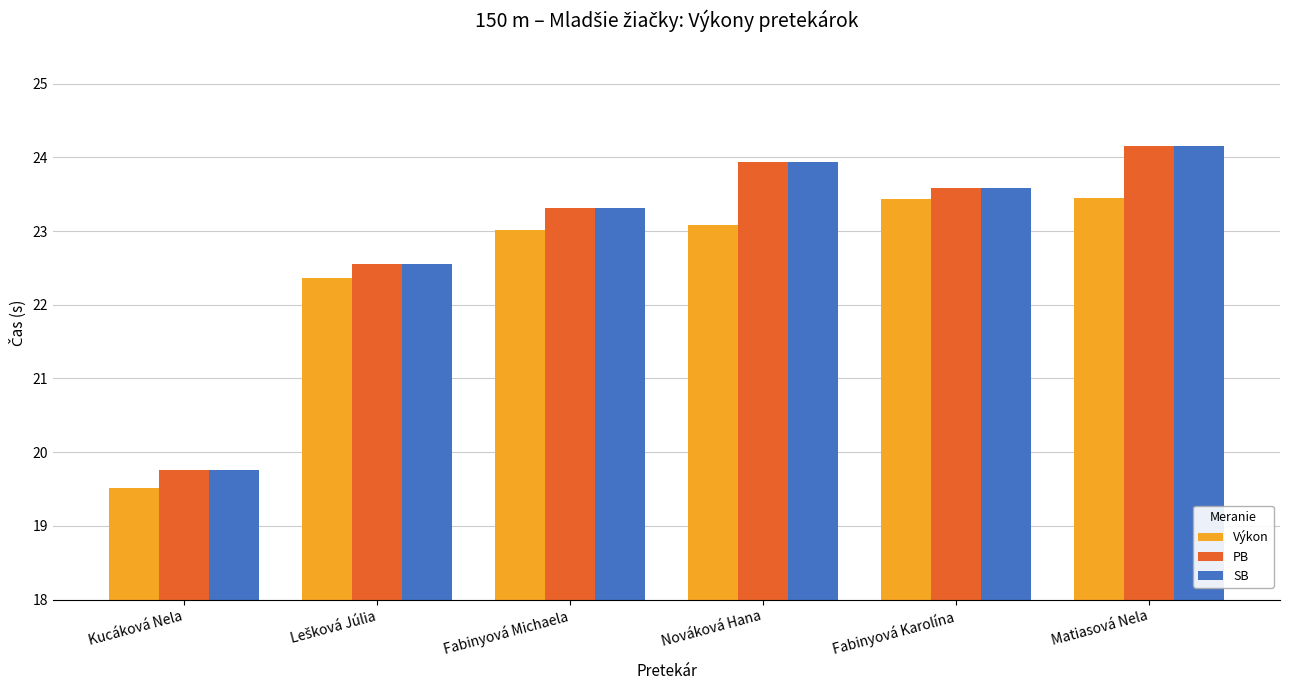

At how many categories does at least one series exceed 22?

5